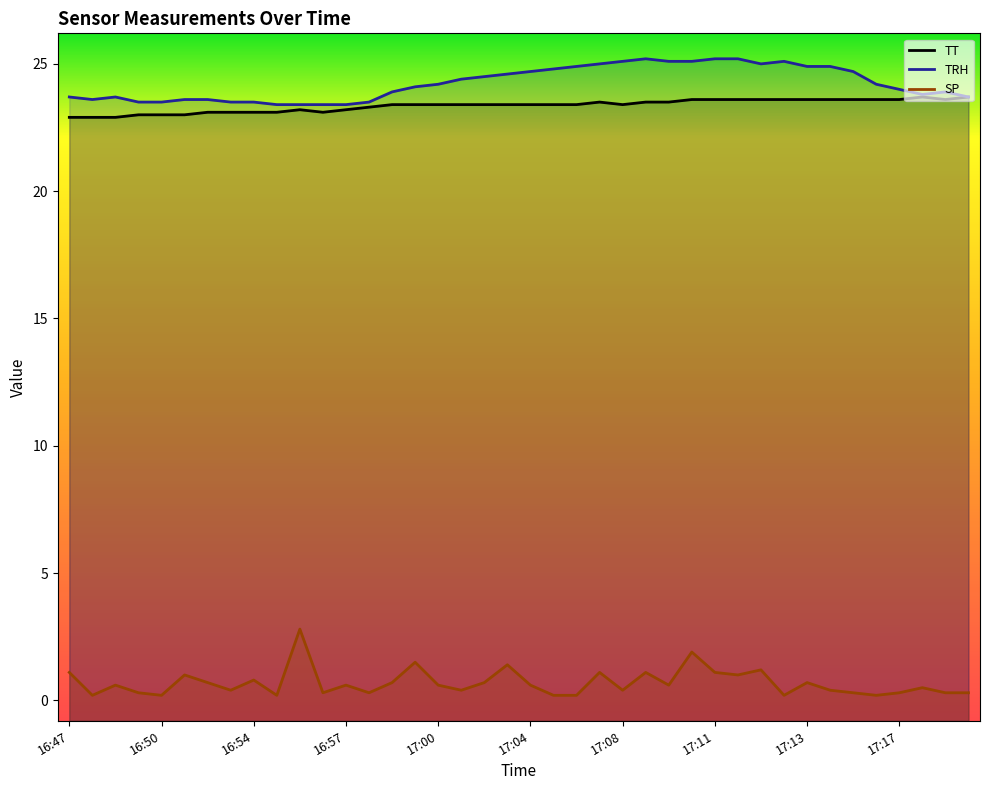

How many categories are shown in the chart?

40